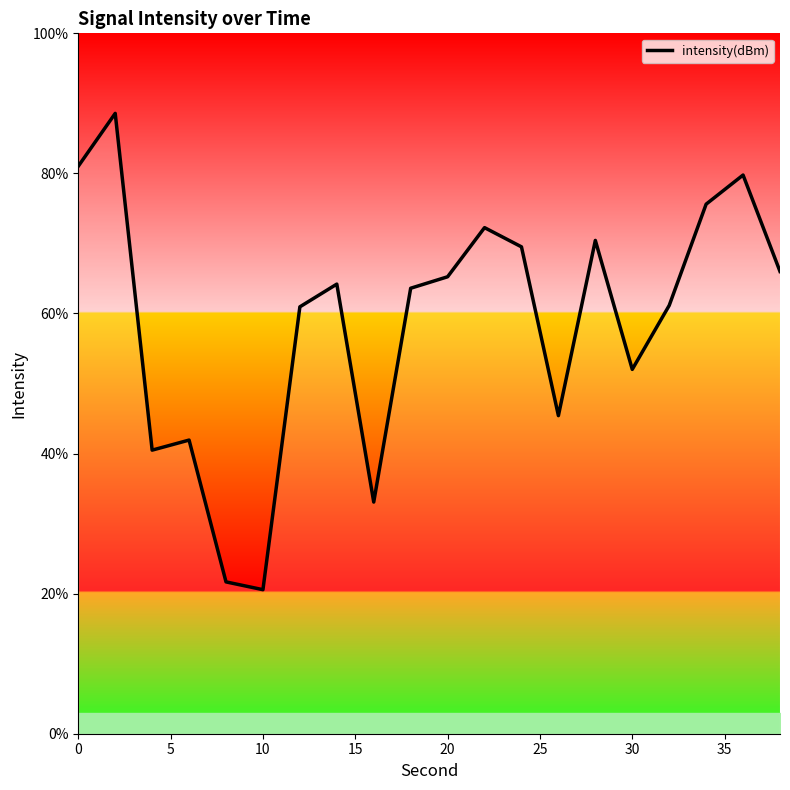

What is the maximum value shown in the chart?

88.6